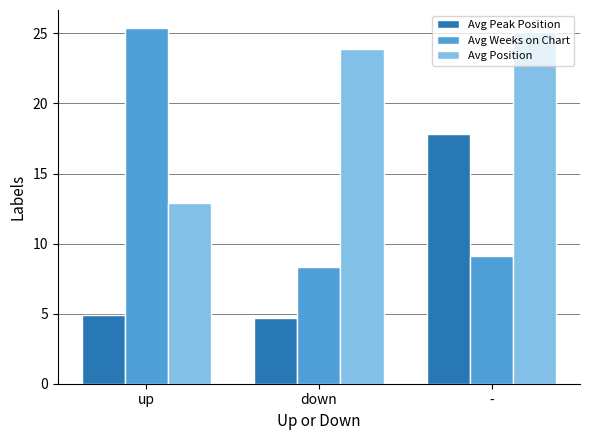

Rank the series by their average value, from lowest to highest.

Avg Peak Position, Avg Weeks on Chart, Avg Position